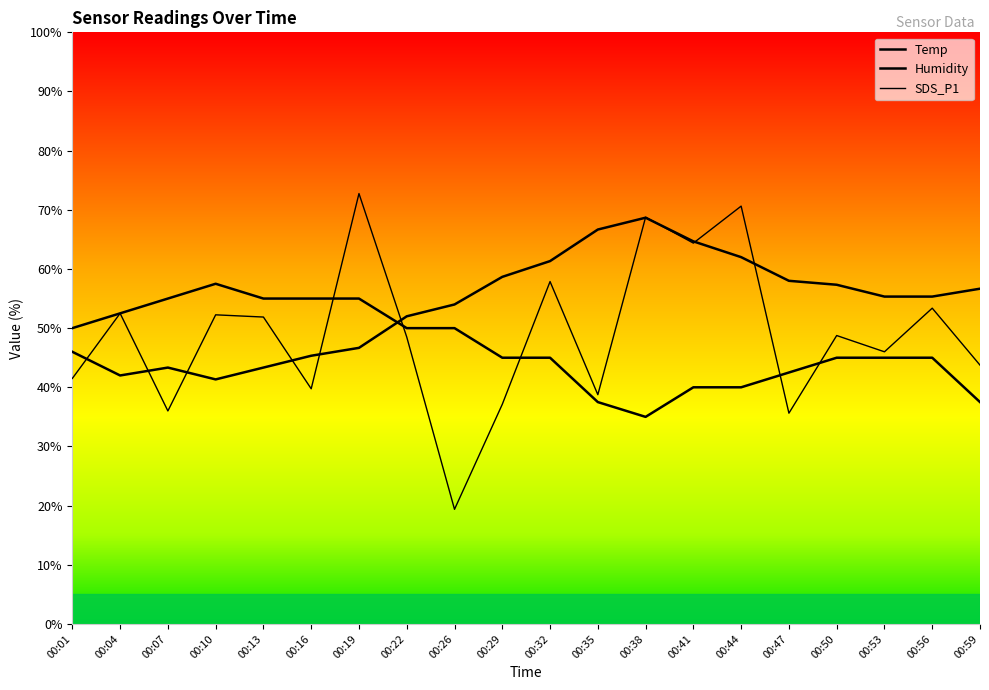

How many lines are shown in the chart?

3